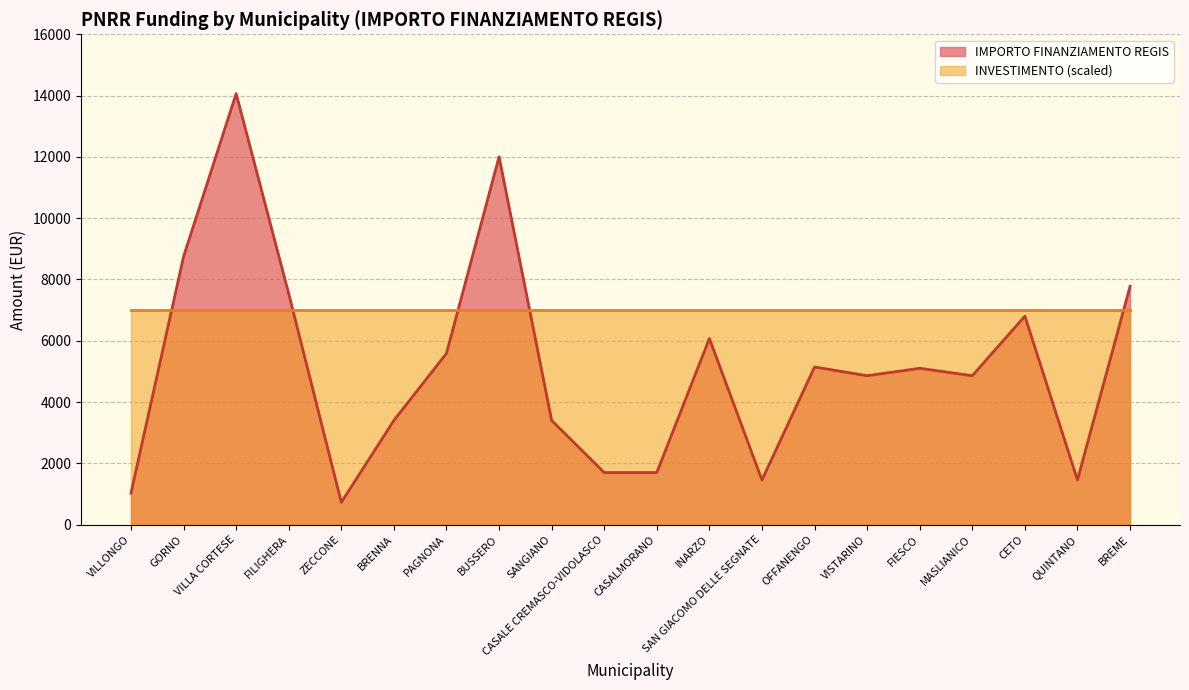

True or false: the data shows 3402 at SANGIANO.

True